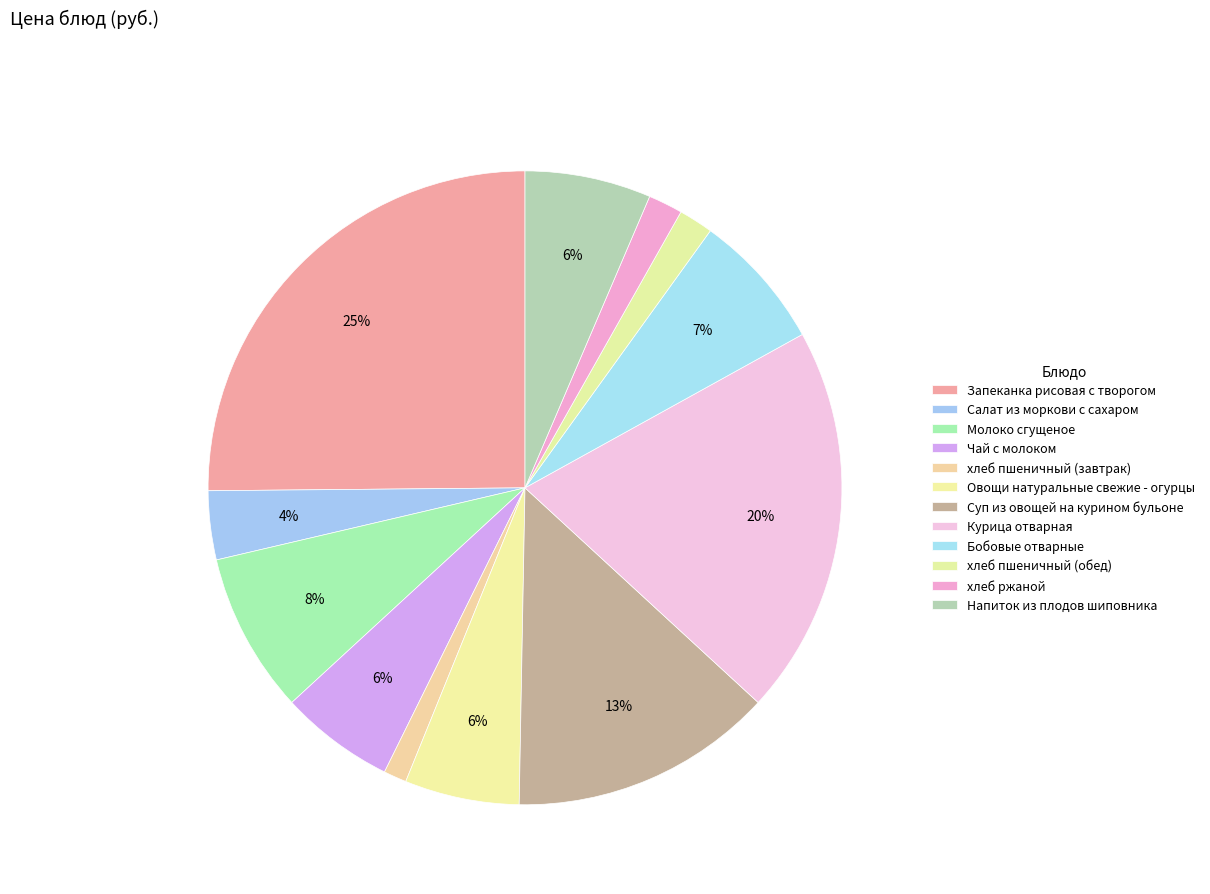

What is the largest slice in the pie chart?

Запеканка рисовая с творогом